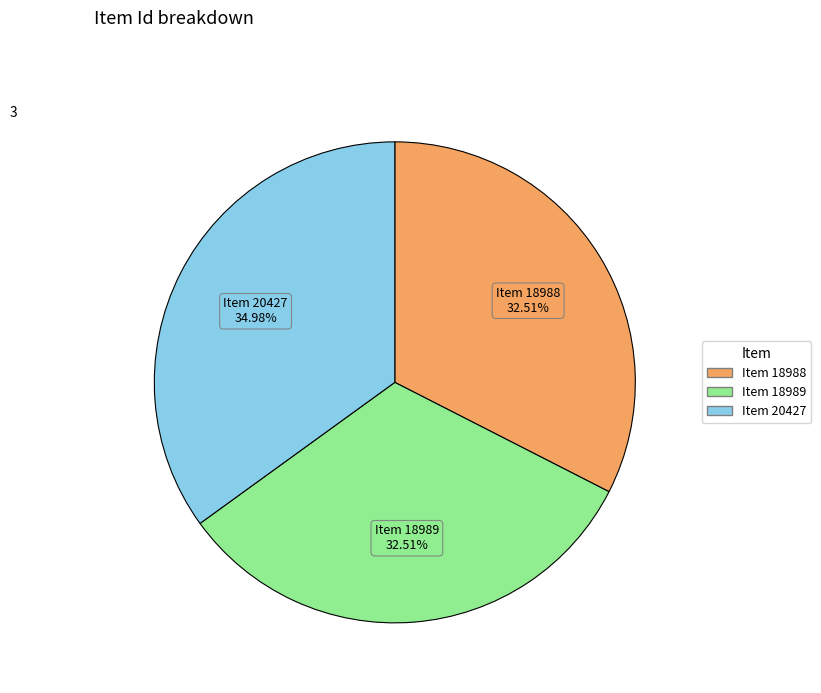

To the nearest percent, what percentage of the pie is Item 18988?

33%